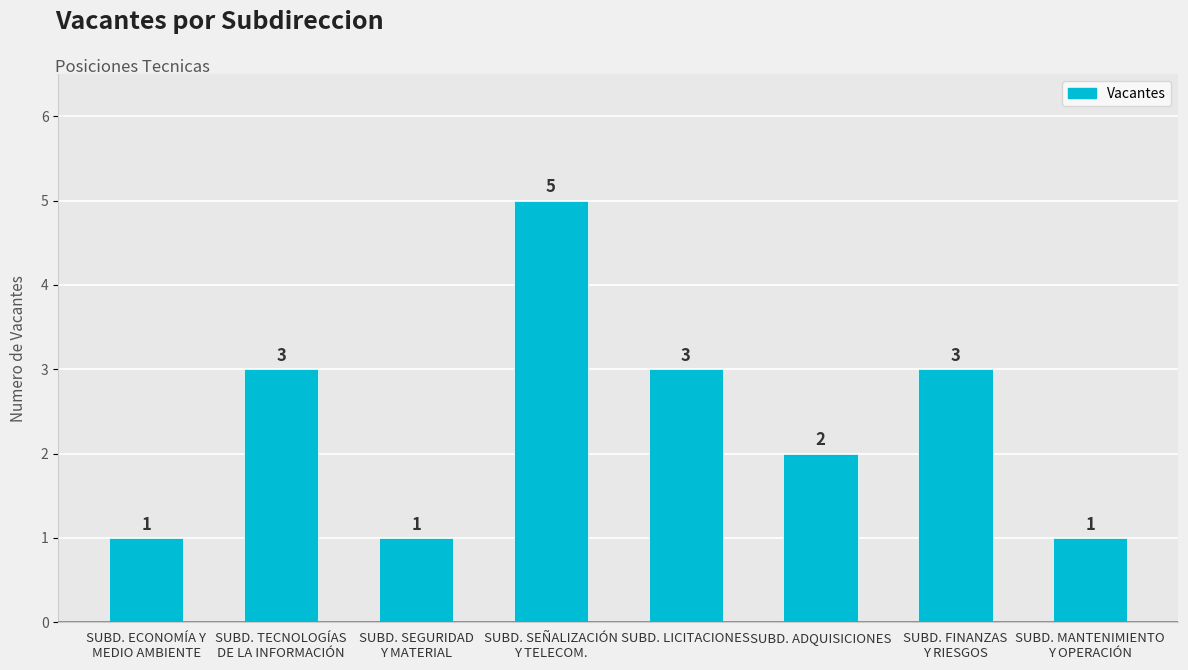

True or false: the data shows 1 at SUBD. MANTENIMIENTO
Y OPERACIÓN.

True